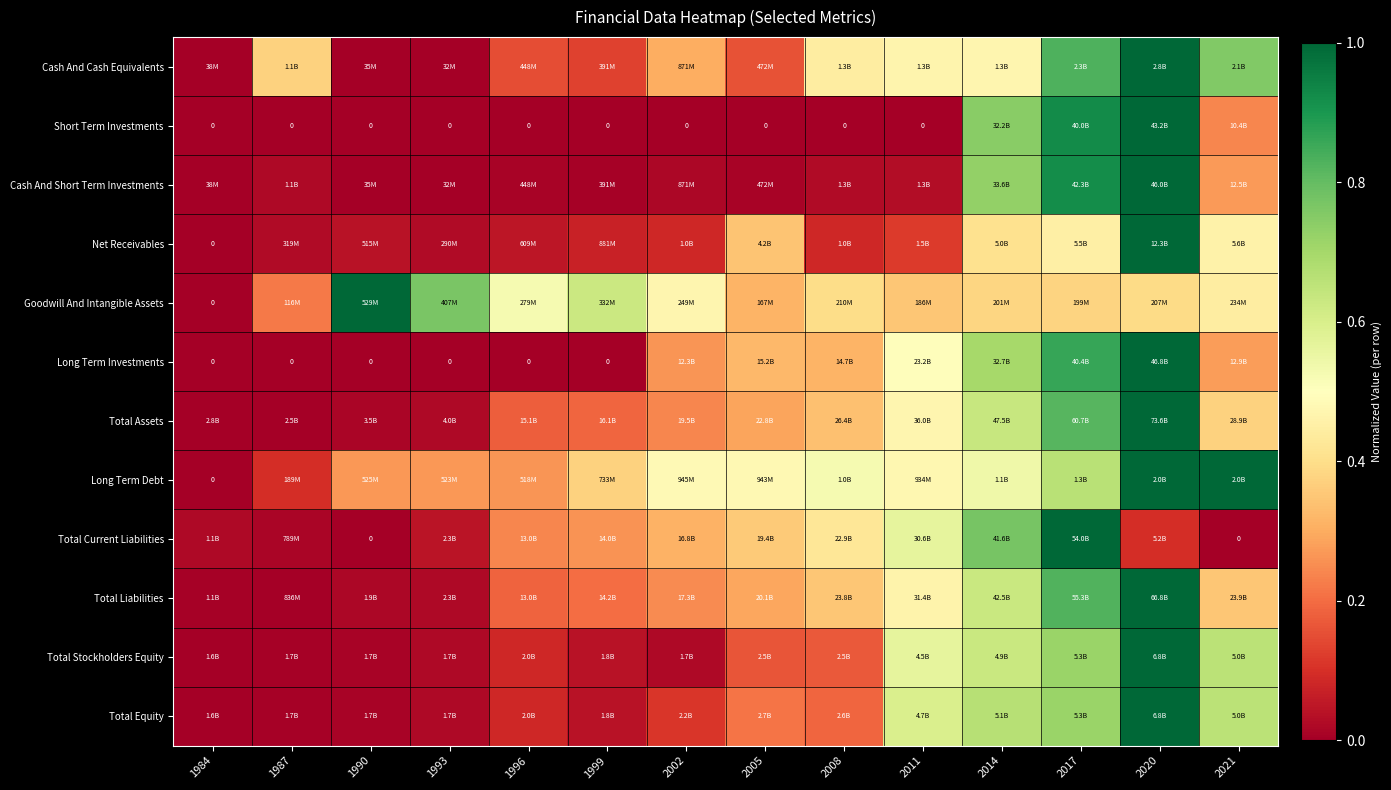

What is the difference between the highest and lowest values at 1990?

1.0